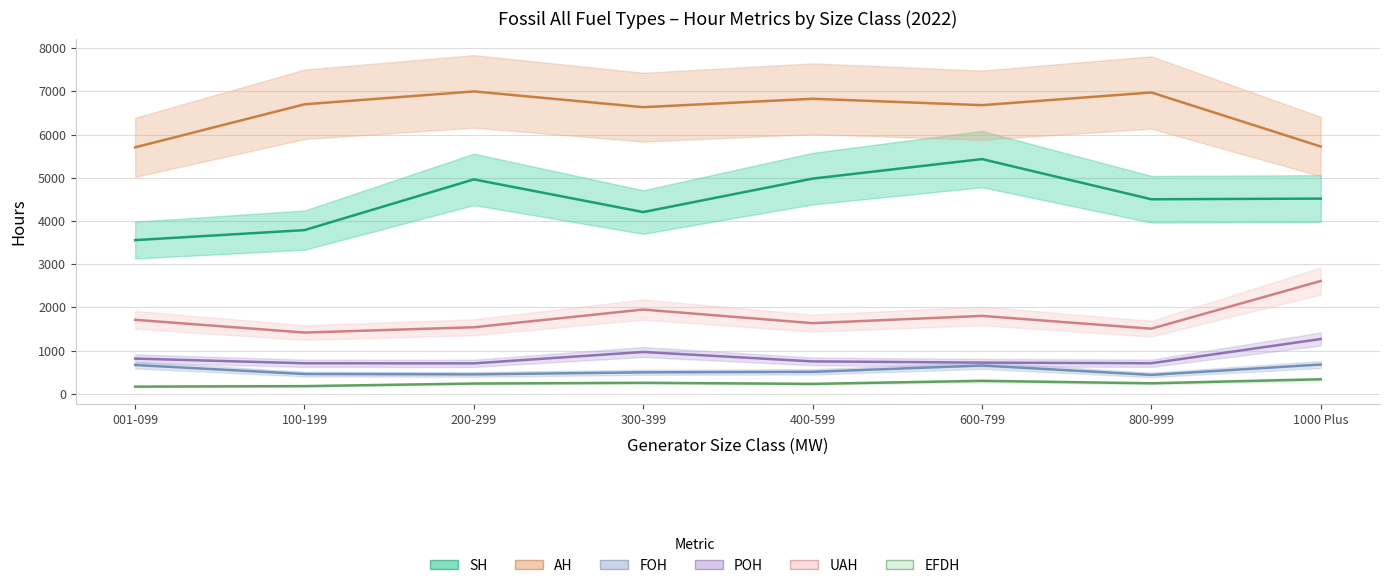

In SH line, how many points are lower than both neighbors (excluding endpoints)?

2